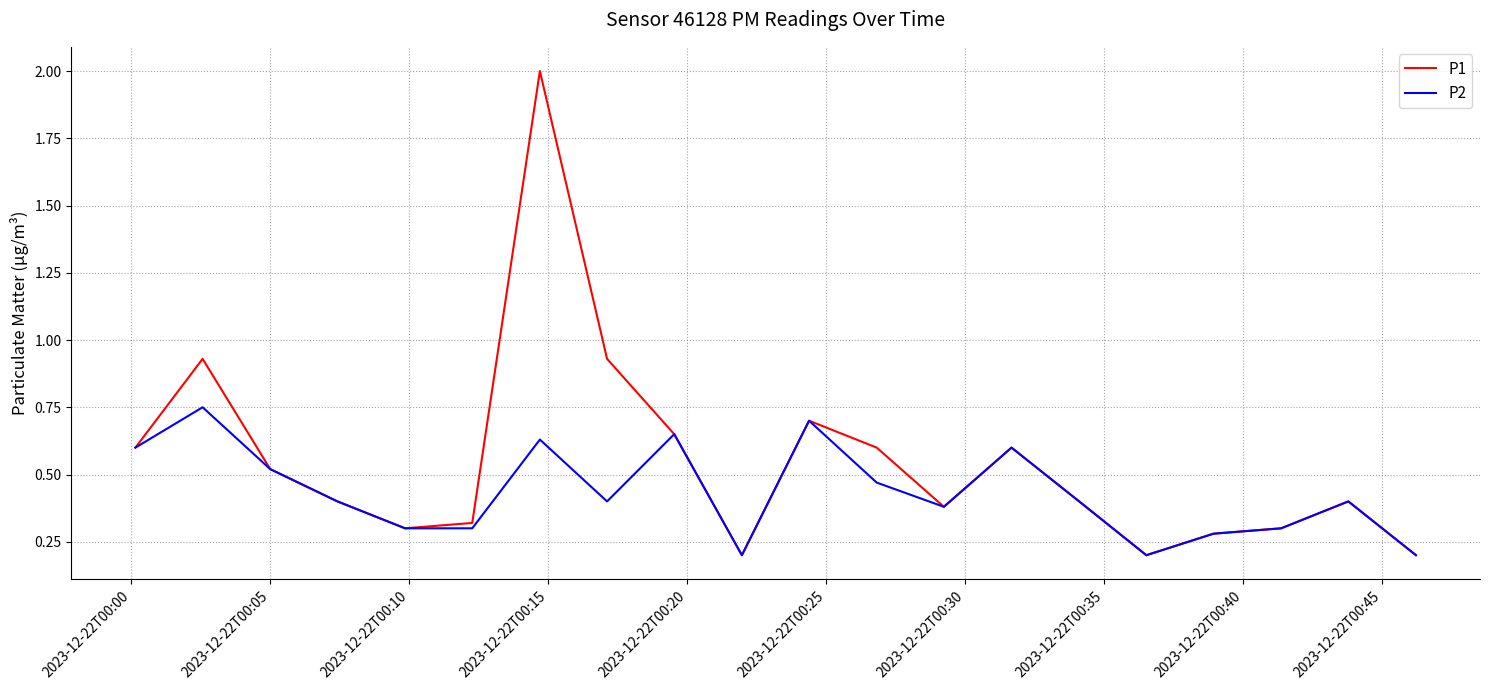

What is the greatest value displayed?

2.0